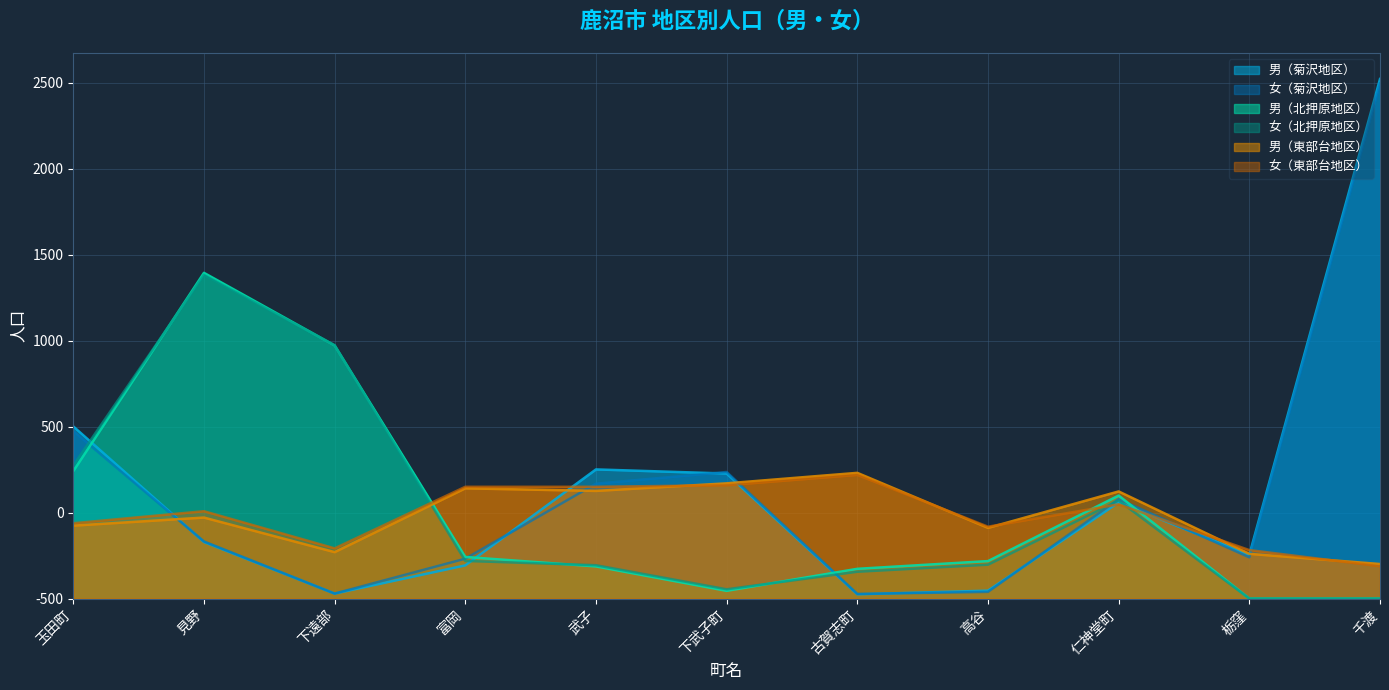

What is the sum of all 男（東部台地区） values?

5328